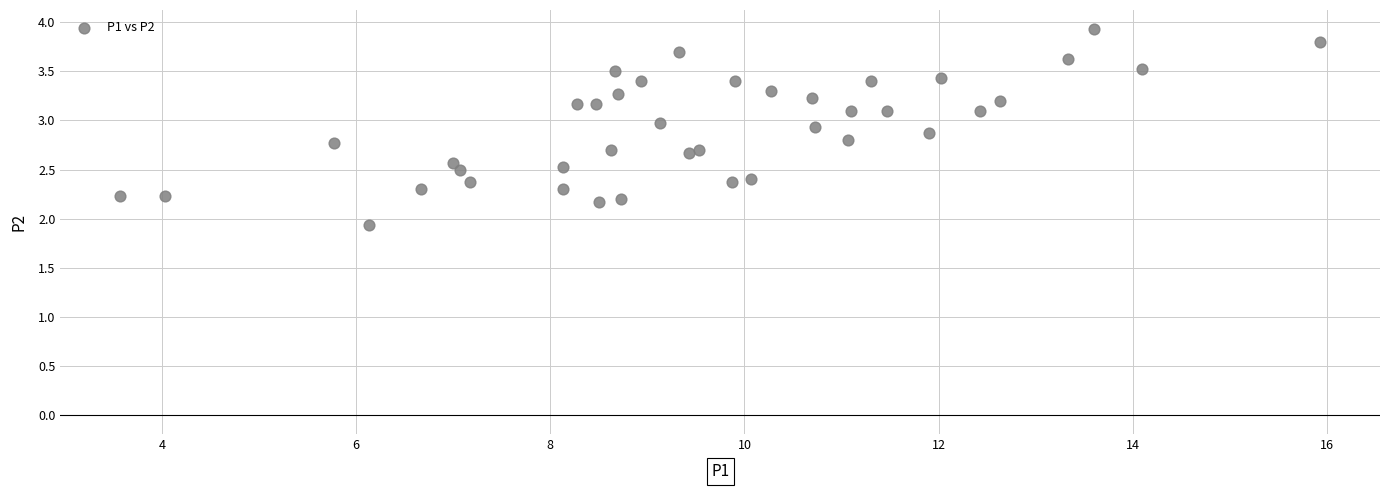

What Y value in the scatter plot is closest to 2?

1.9